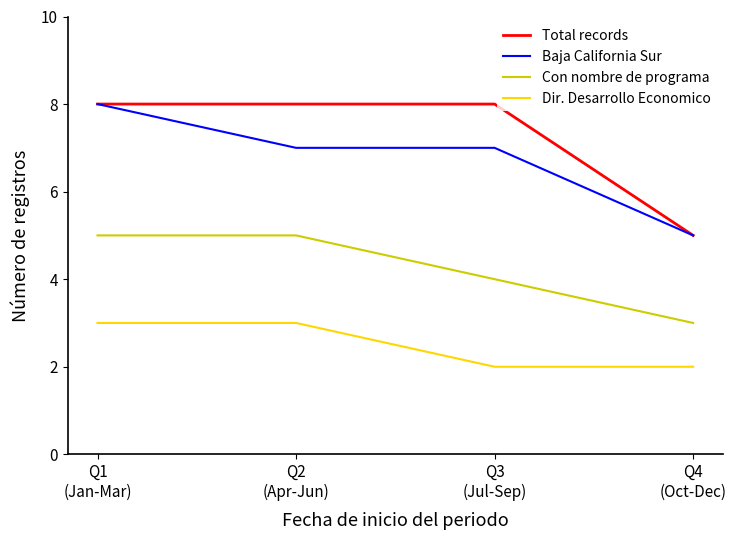

At which category is the sum across all series the highest?

Q1
(Jan-Mar)